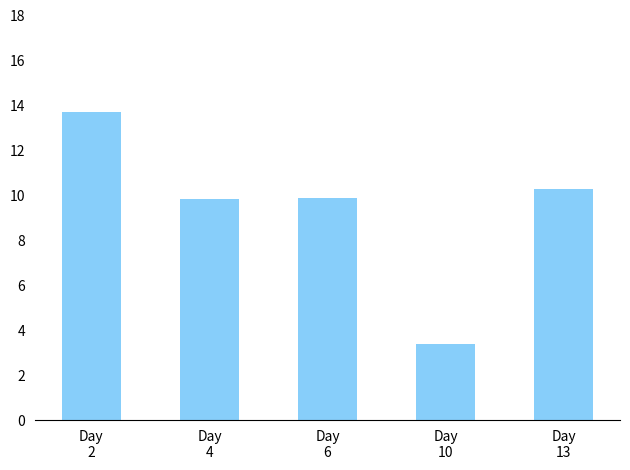

Where does the data first go above 9?

Day
2